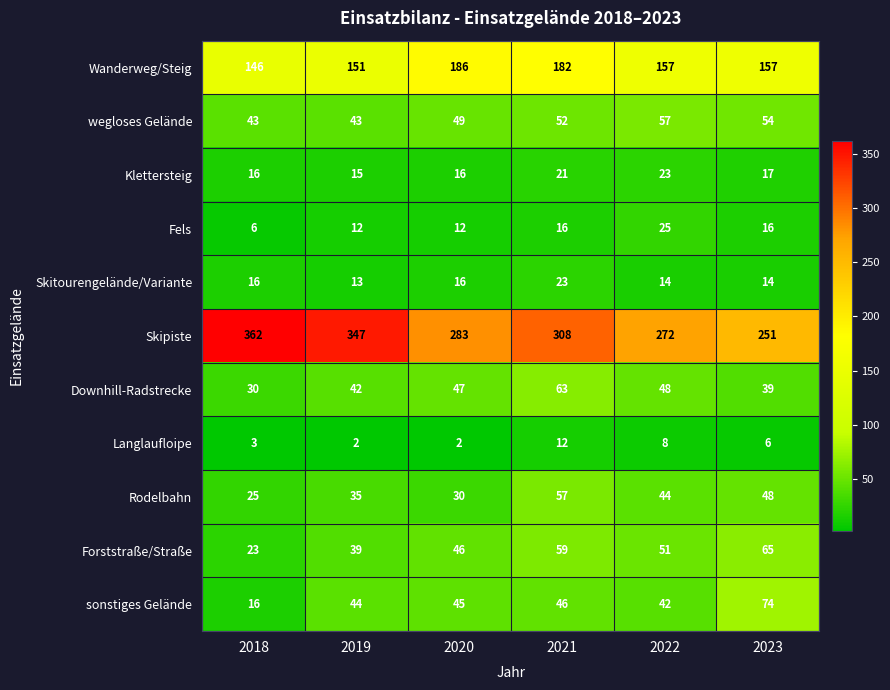

The value of Forststraße/Straße at 2020 is 64. True or false?

False